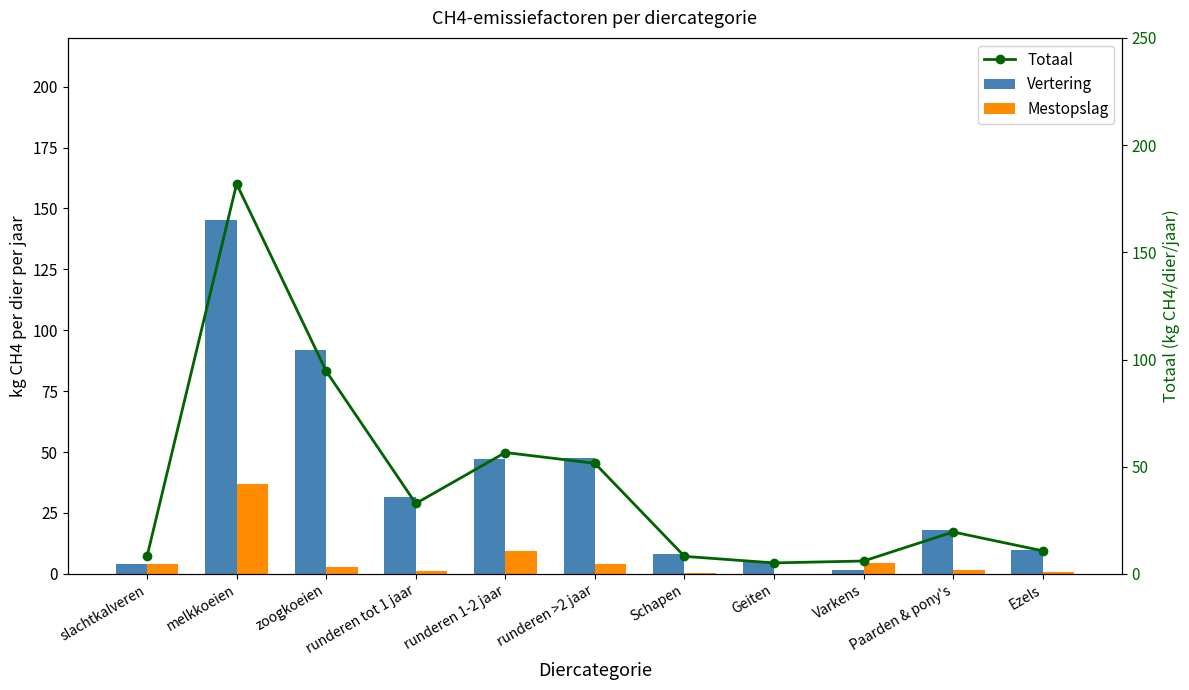

Which series has the largest total across all categories?

Totaal